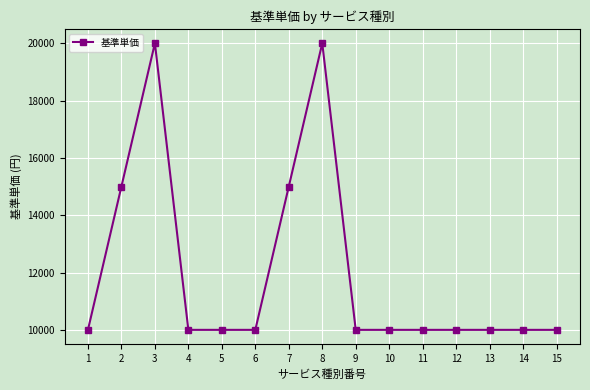

Reading left to right, list all the values displayed in this chart.

10000	15000	20000	10000	10000	10000	15000	20000	10000	10000	10000	10000	10000	10000	10000